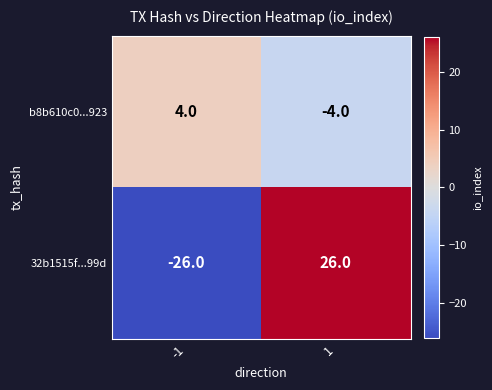

The b8b610c0...923 series shows 4 at -1. True or false?

True